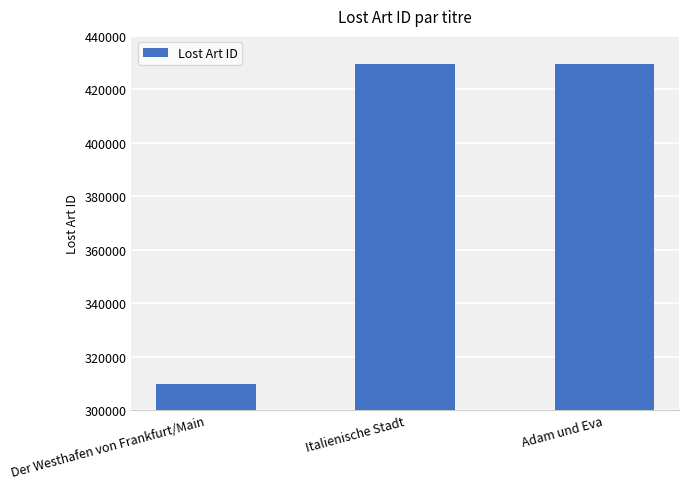

Count the number of categories in the chart.

3